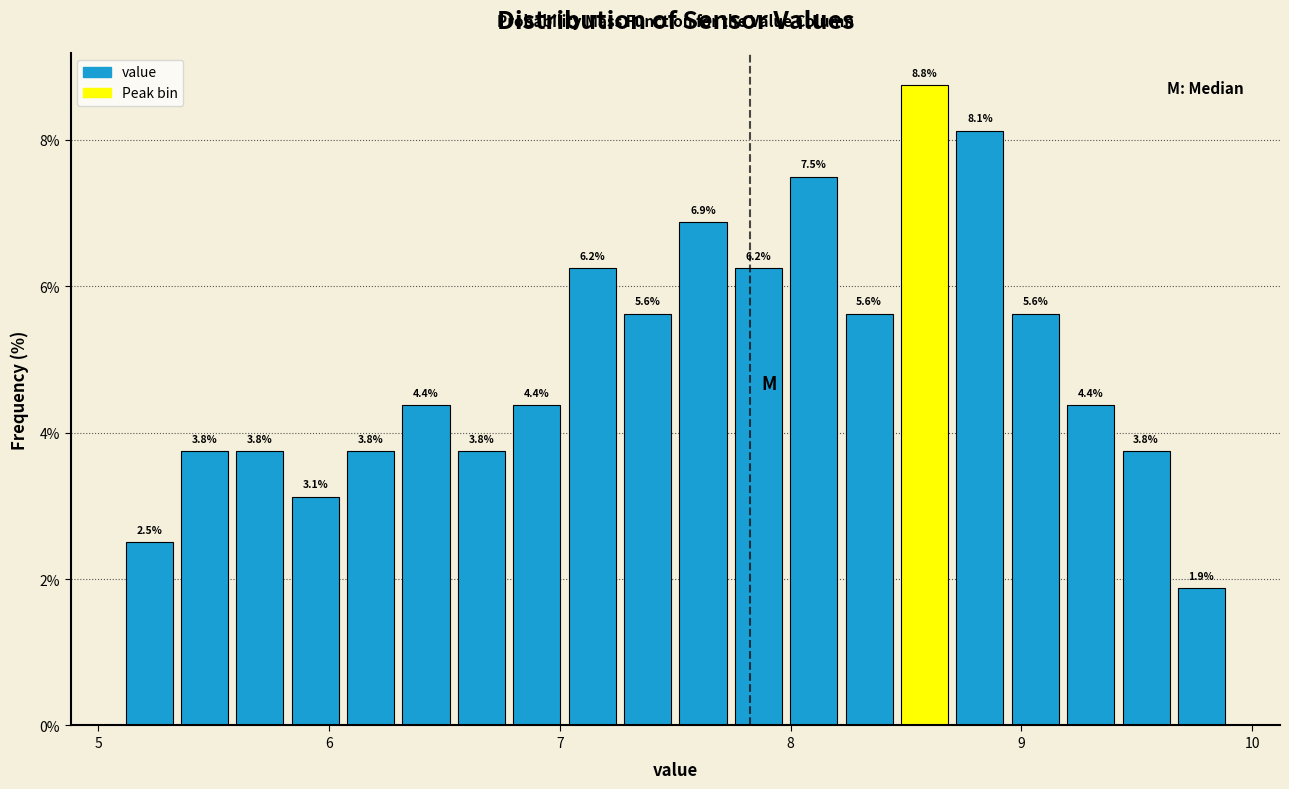

Around what value on the x-axis is the tallest bar? Give the approximate position of its centre, as read against the axis.

8.6